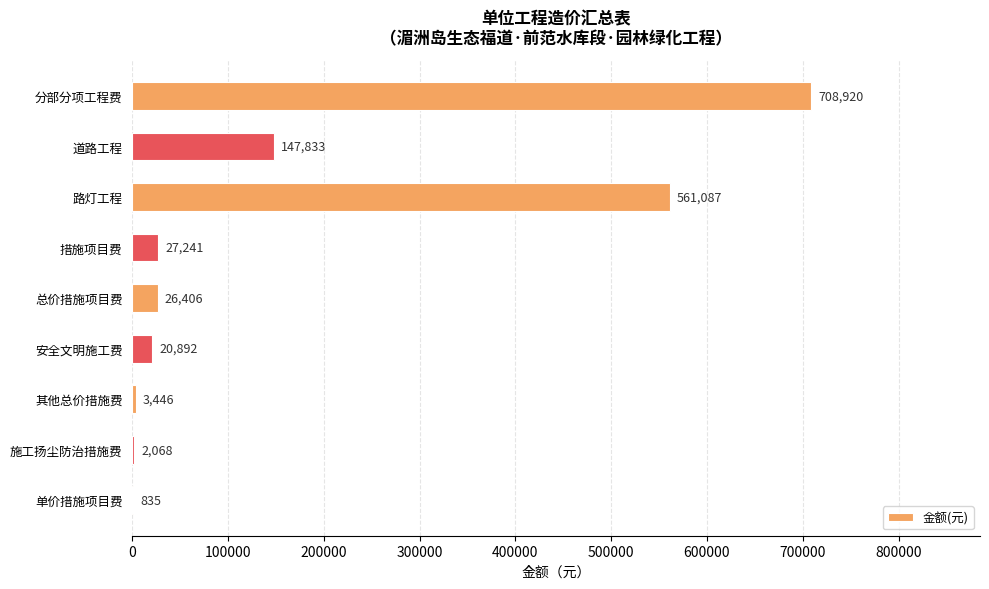

What is the sum of the values at 分部分项工程费 and 单价措施项目费?

709755